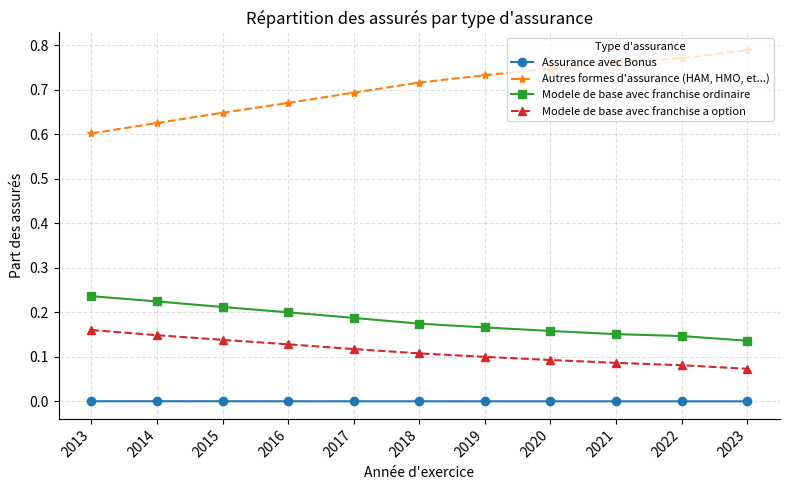

At 2018, list the series in order from smallest to largest.

Assurance avec Bonus, Modele de base avec franchise a option, Modele de base avec franchise ordinaire, Autres formes d'assurance (HAM, HMO, et...)